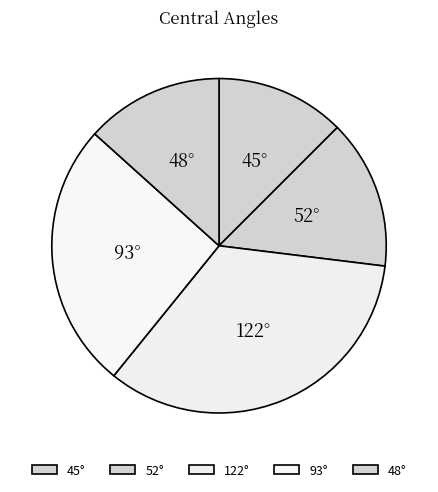

Is there any slice that represents more than half of the pie?

No